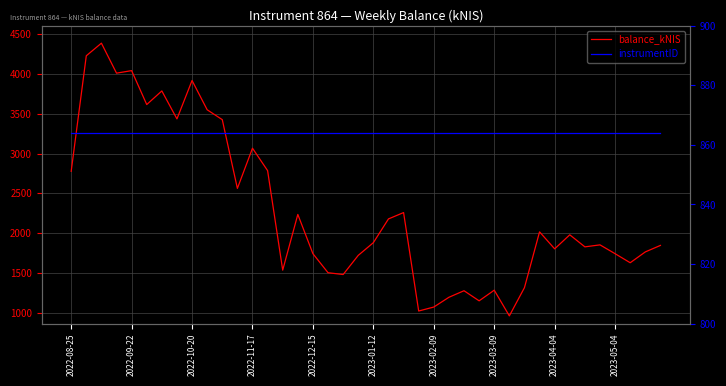

Count the number of categories in the chart.

40